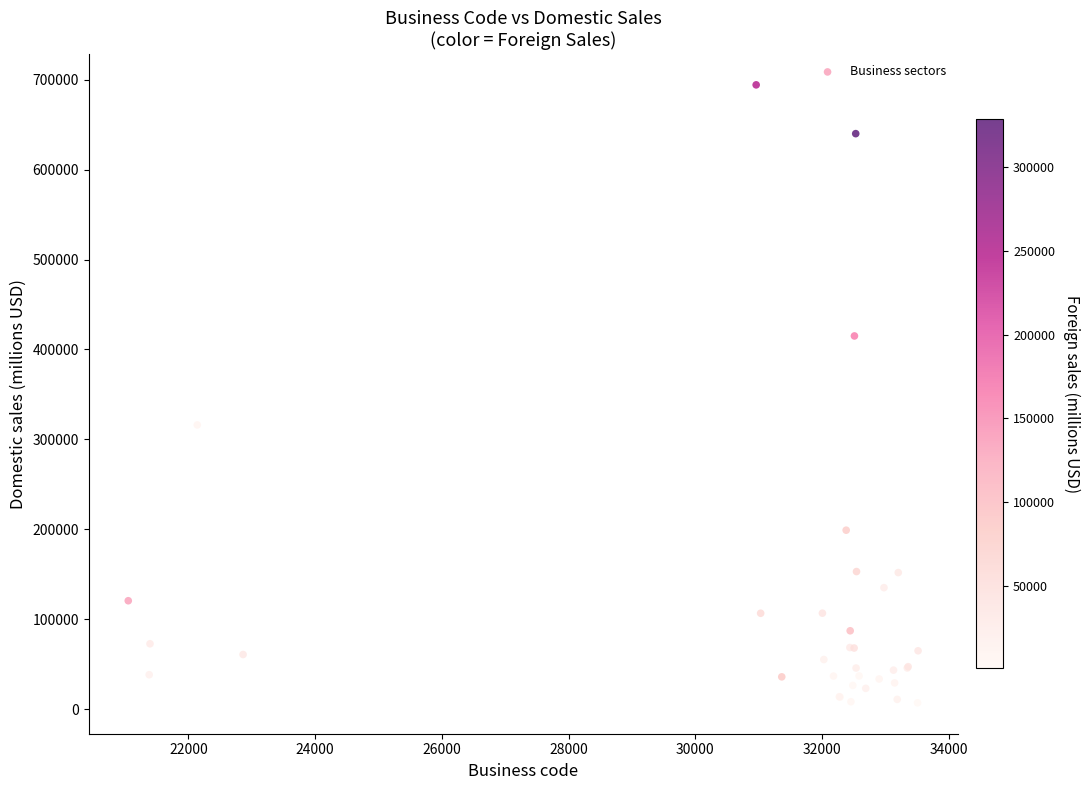

What Y value in the scatter plot is closest to 350625?

316046